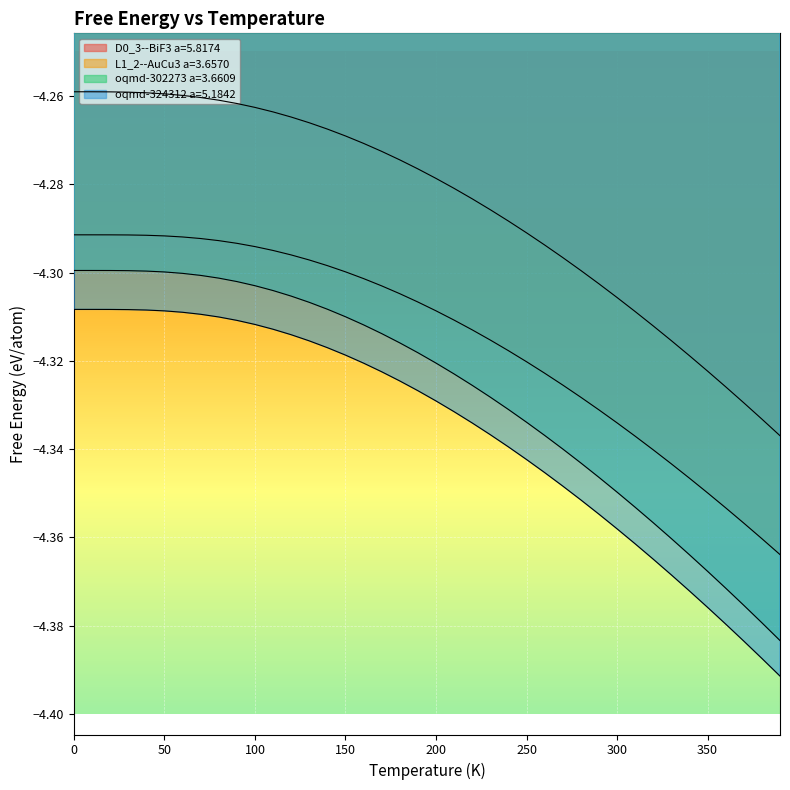

How many lines are shown in the chart?

4